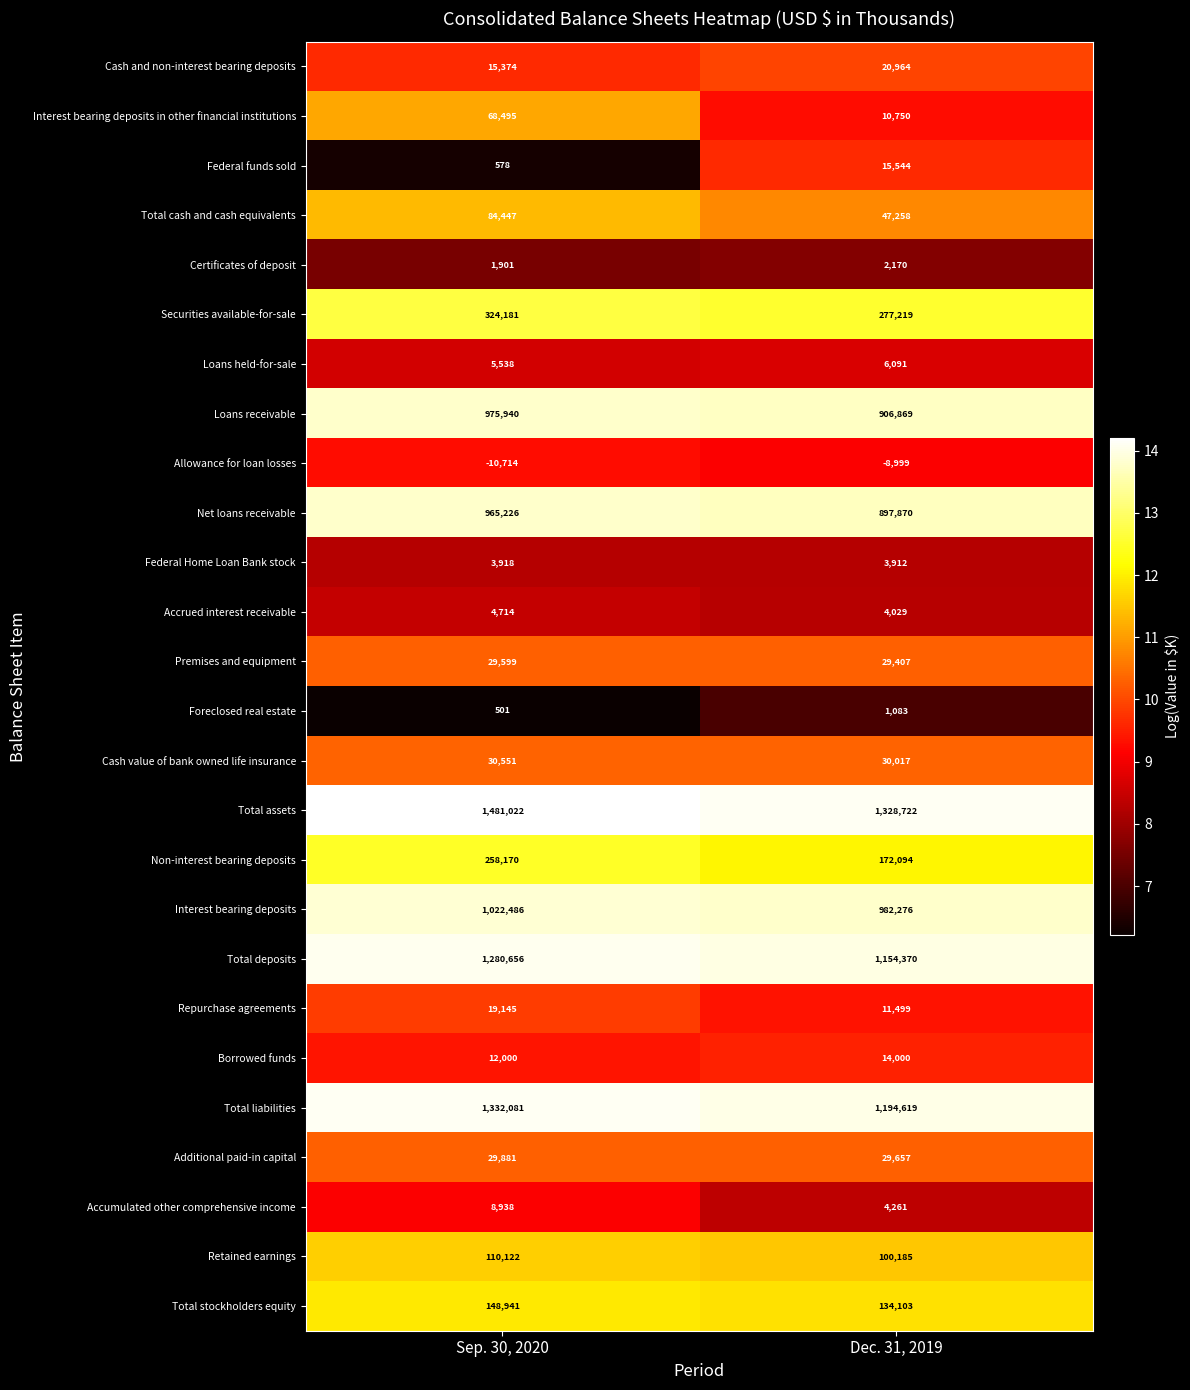

The Interest bearing deposits series shows 982276 at Dec. 31, 2019. True or false?

True